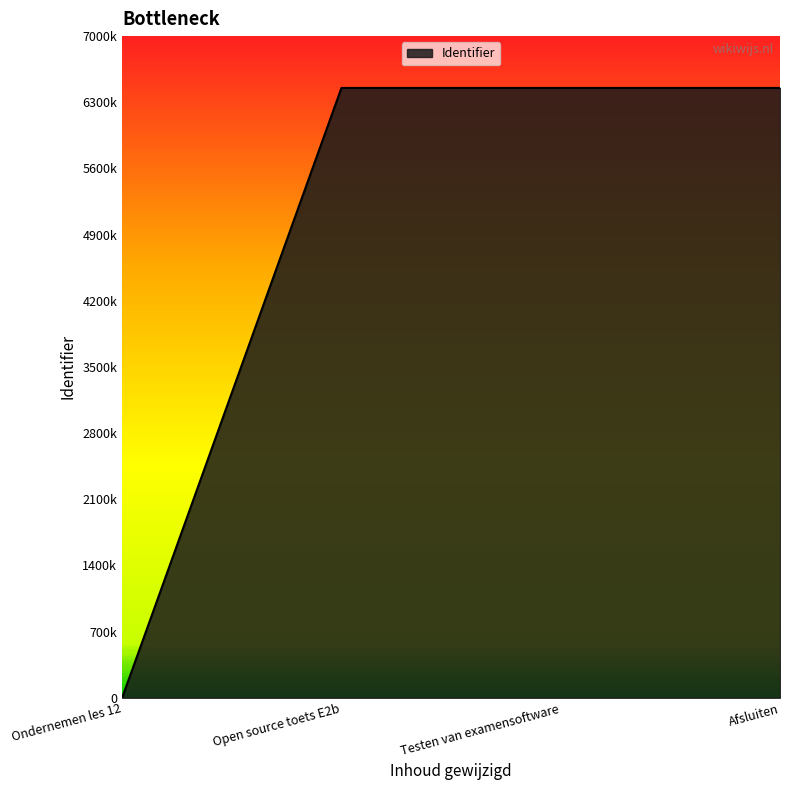

Is it true that the value at Open source toets E2b is 11560896?

False